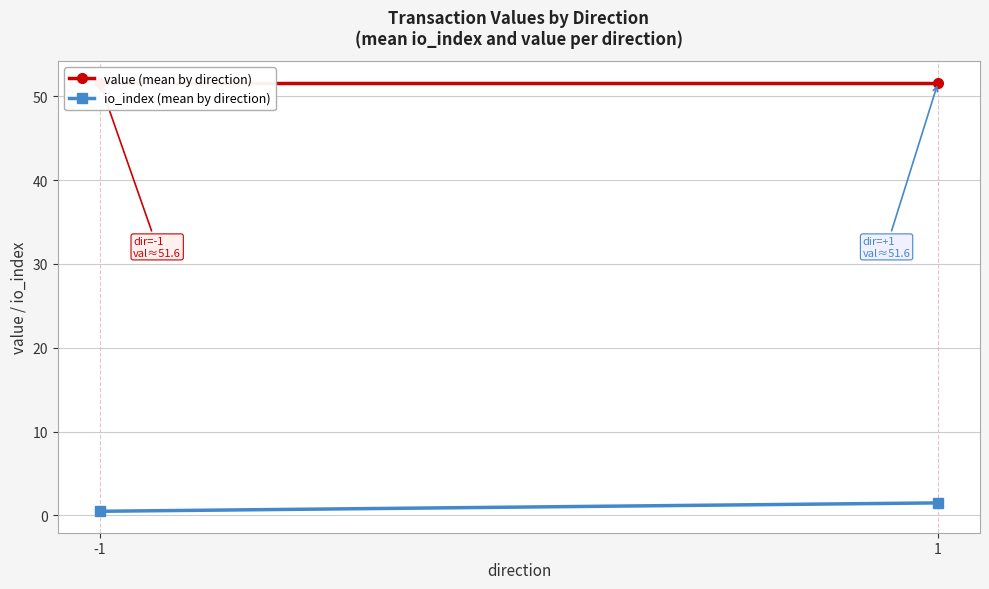

What is the approximate value of value (mean by direction) at -1?

51.6